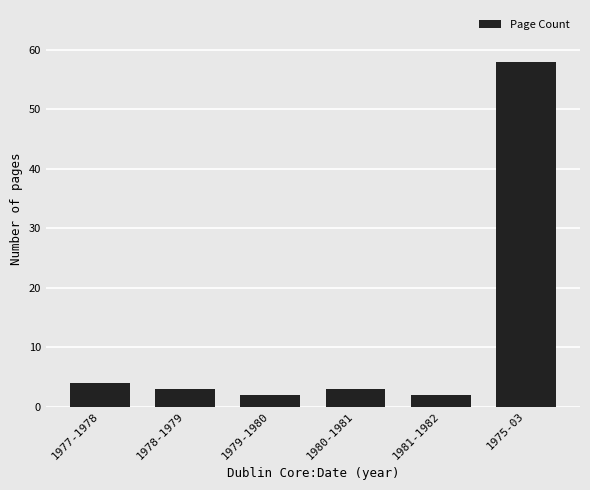

Reading left to right, list all the values displayed in this chart.

4	3	2	3	2	58